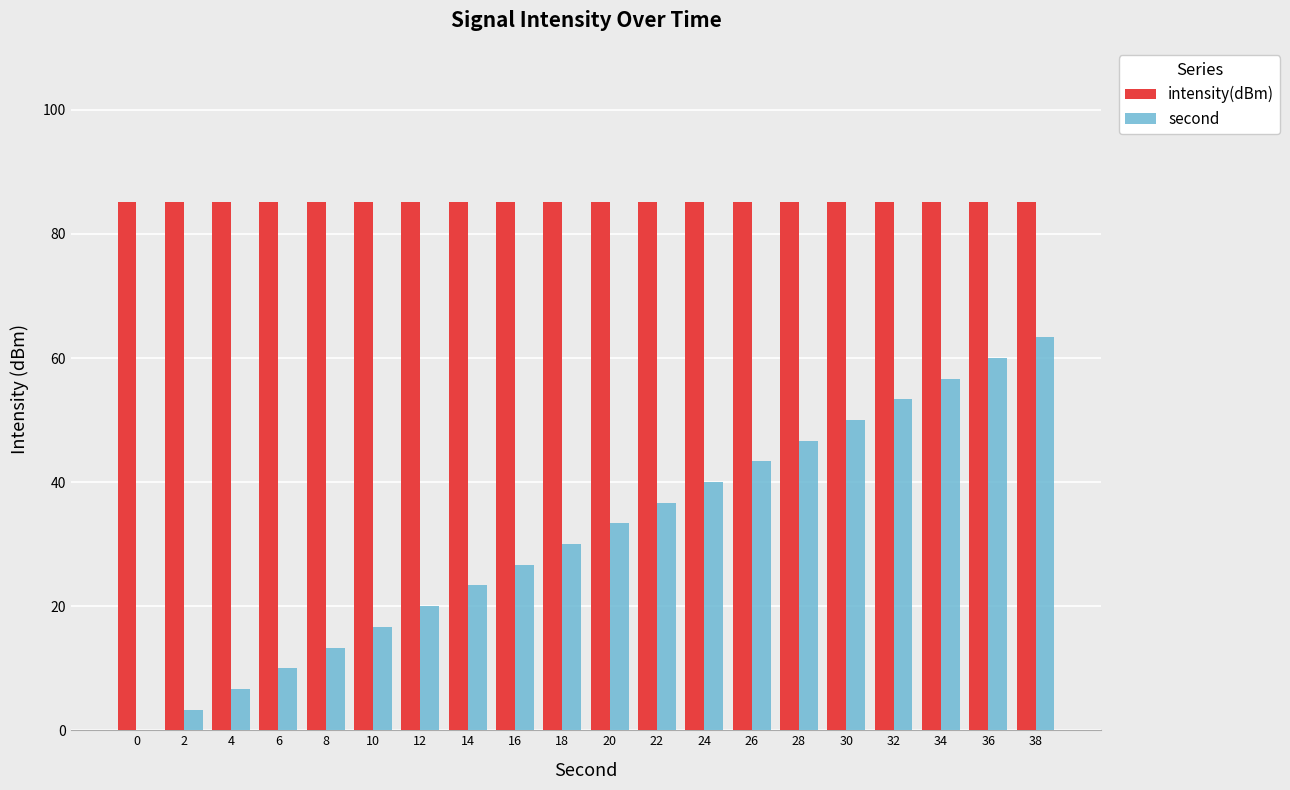

What is the sum of all second values?

633.3